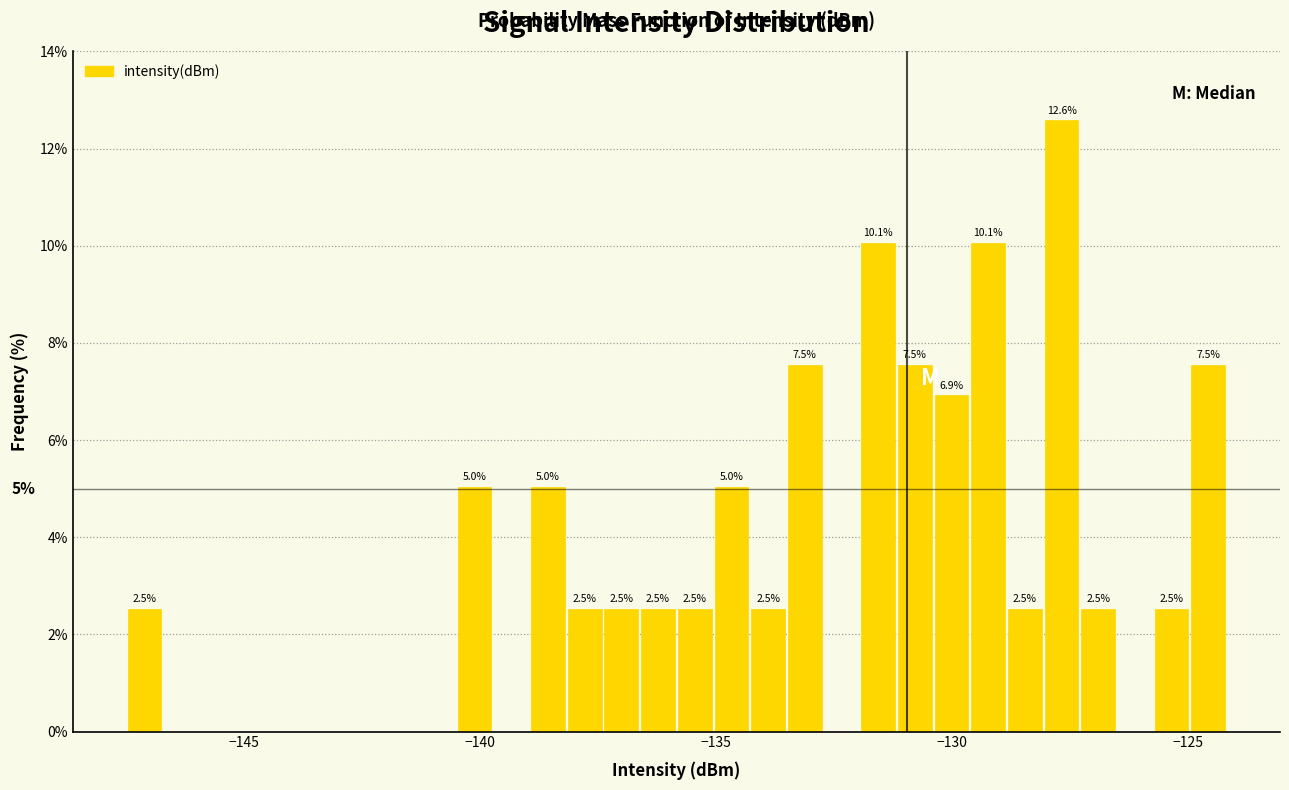

Read against the x-axis, roughly where is the centre of the tallest bar?

-127.5